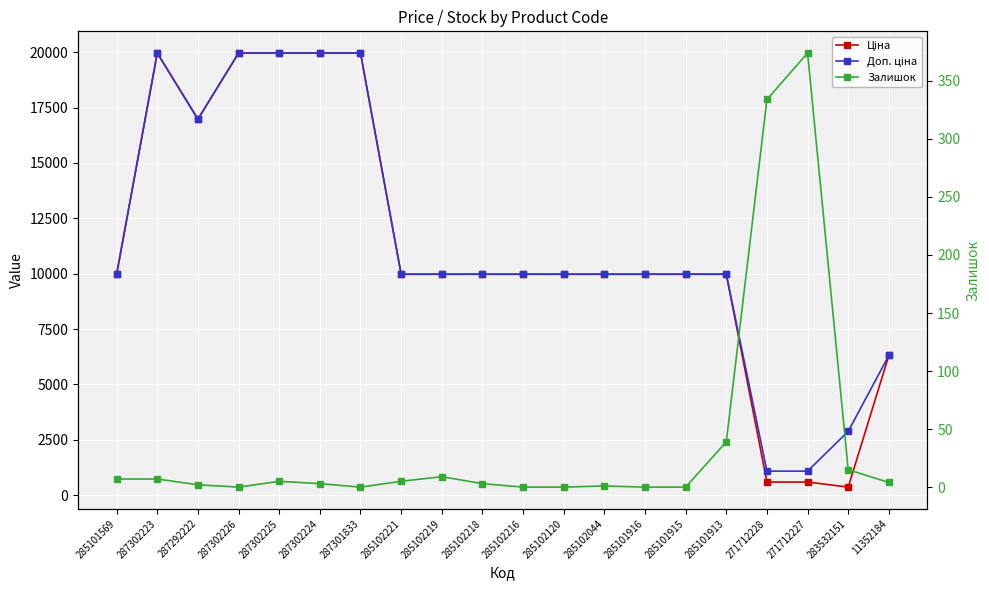

At 271712227, list the series in order from smallest to largest.

Залишок, Ціна, Доп. ціна